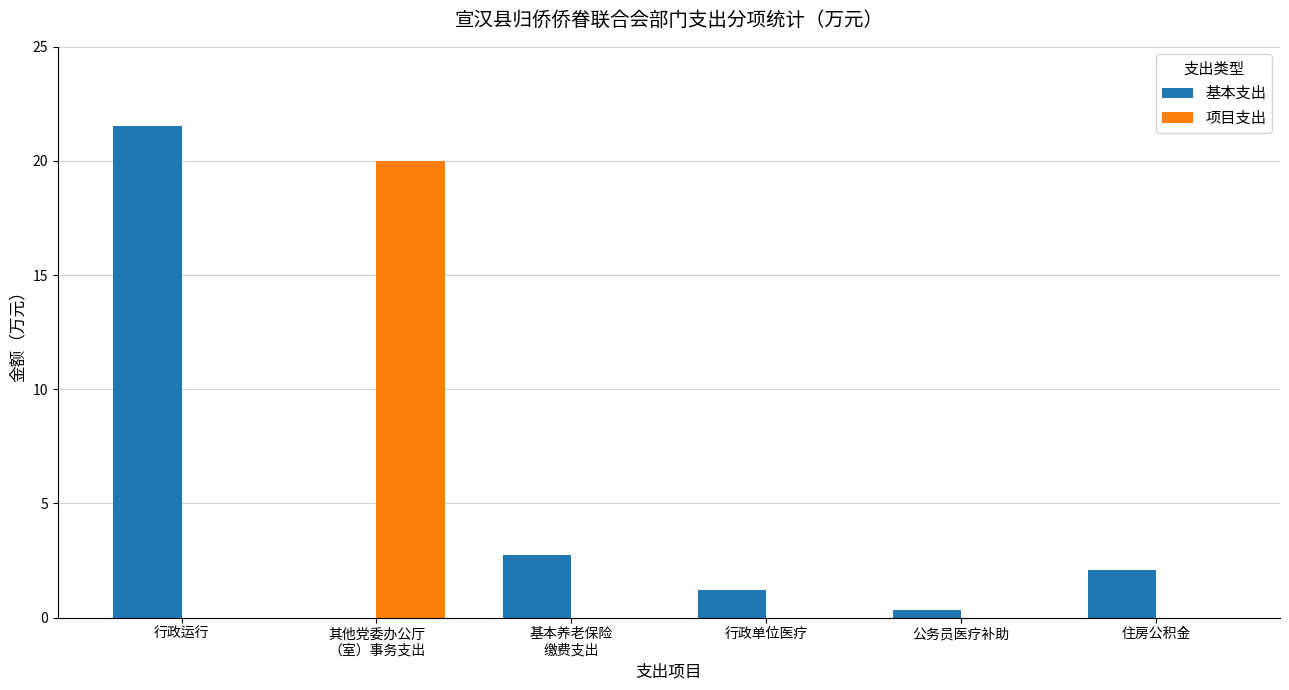

At which category is the sum across all series the highest?

行政运行